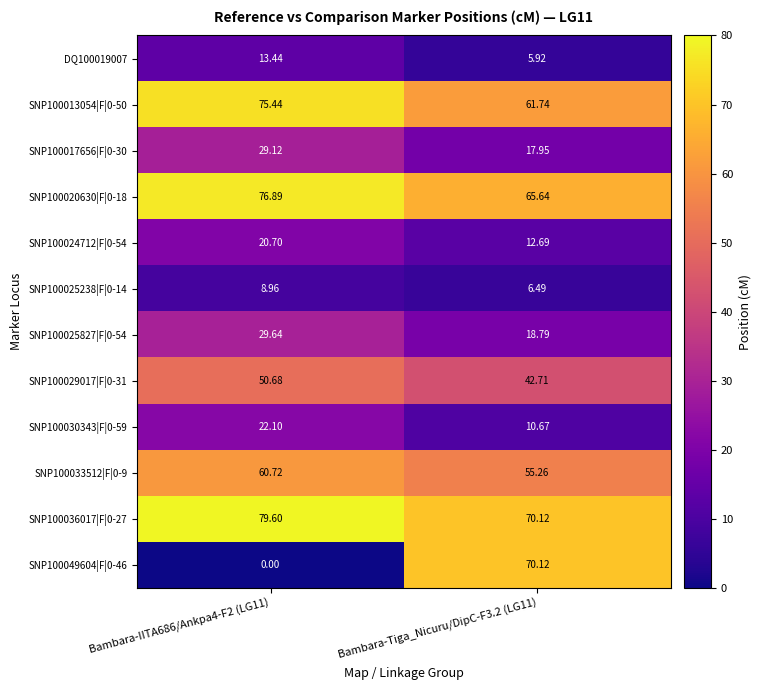

At how many categories does at least one series exceed 70?

2